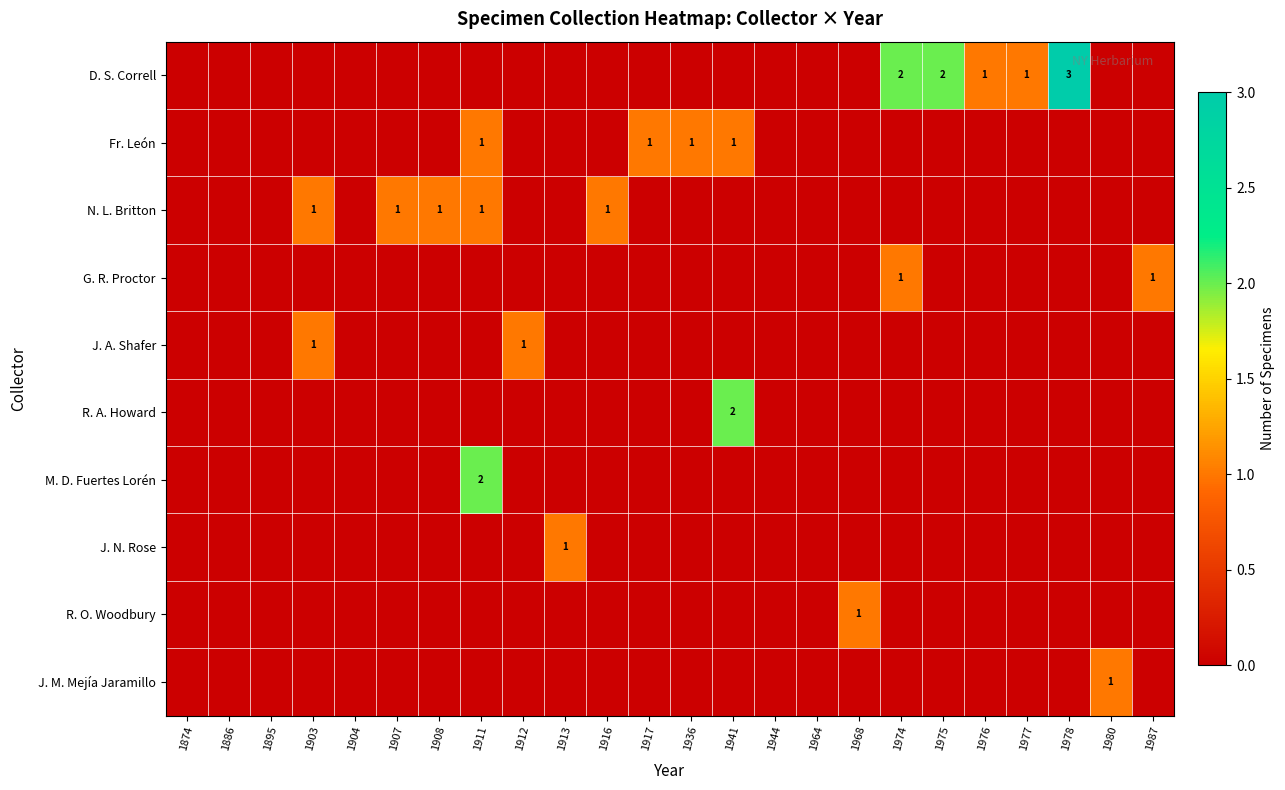

Which has a higher value, 1976 or 1964?

1976